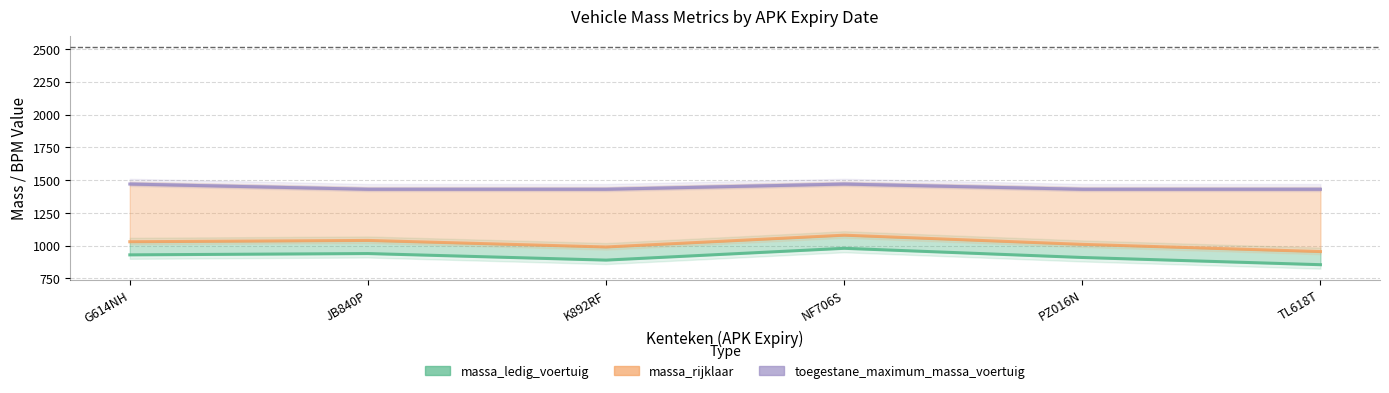

What is the total value across all series at TL618T?

3240